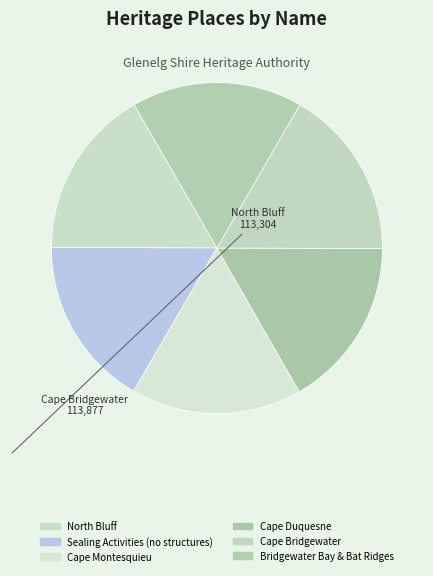

Does Cape Bridgewater represent more than half of the total?

No